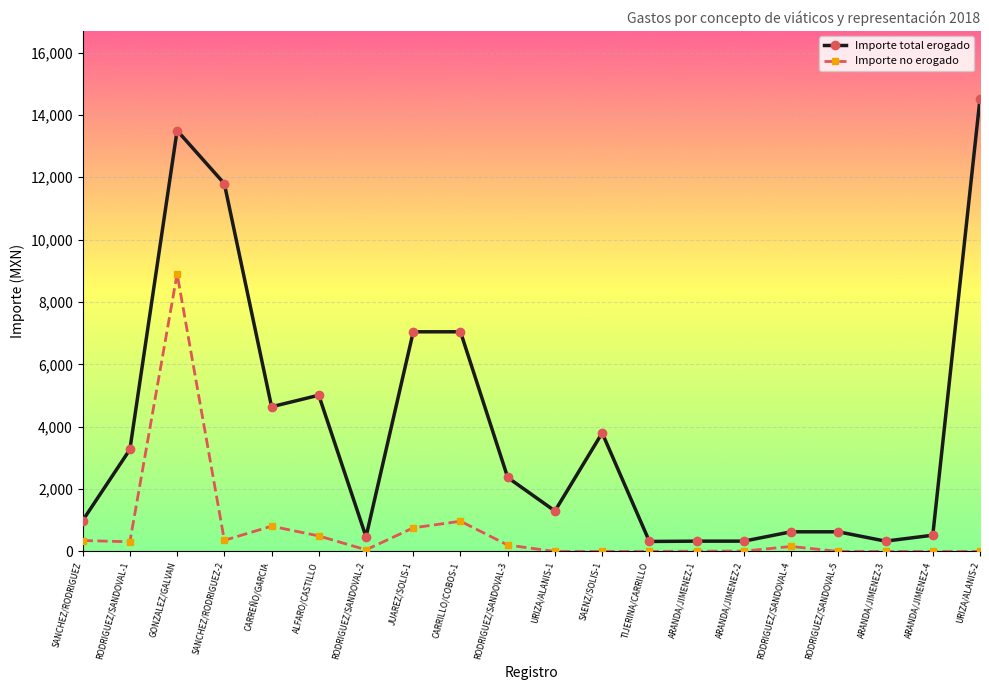

True or false: Importe no erogado and Importe total erogado cross at least once.

False